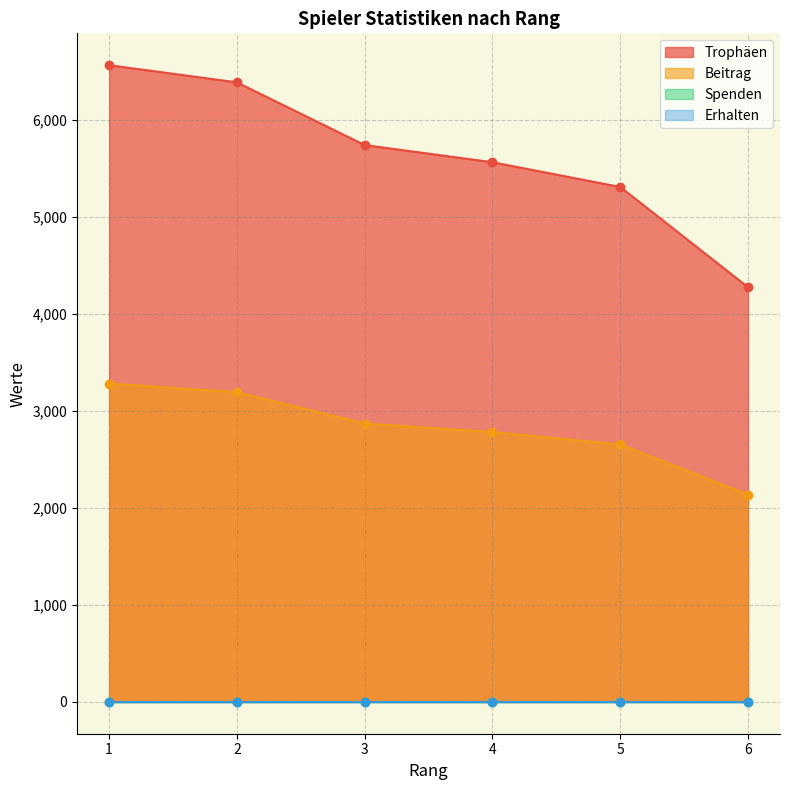

True or false: Beitrag has more than 1 points higher than both neighbors.

False